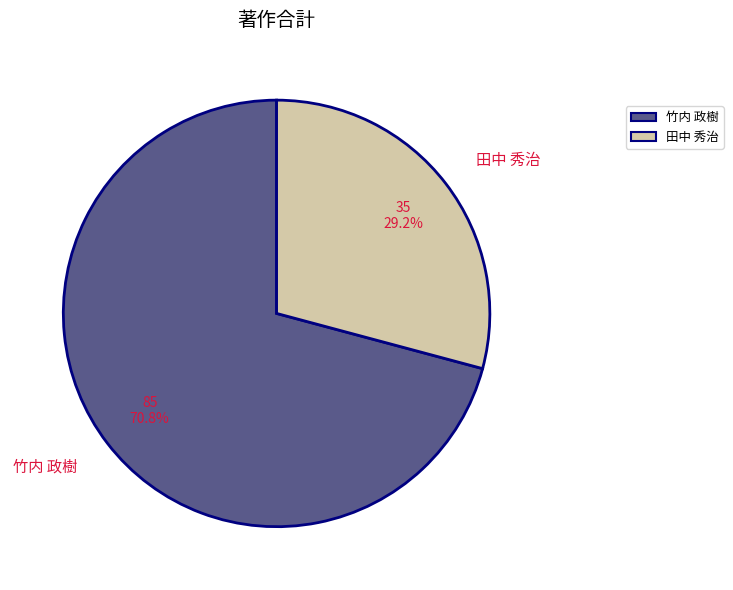

The 田中 秀治 slice represents 16% of the pie. True or false?

False